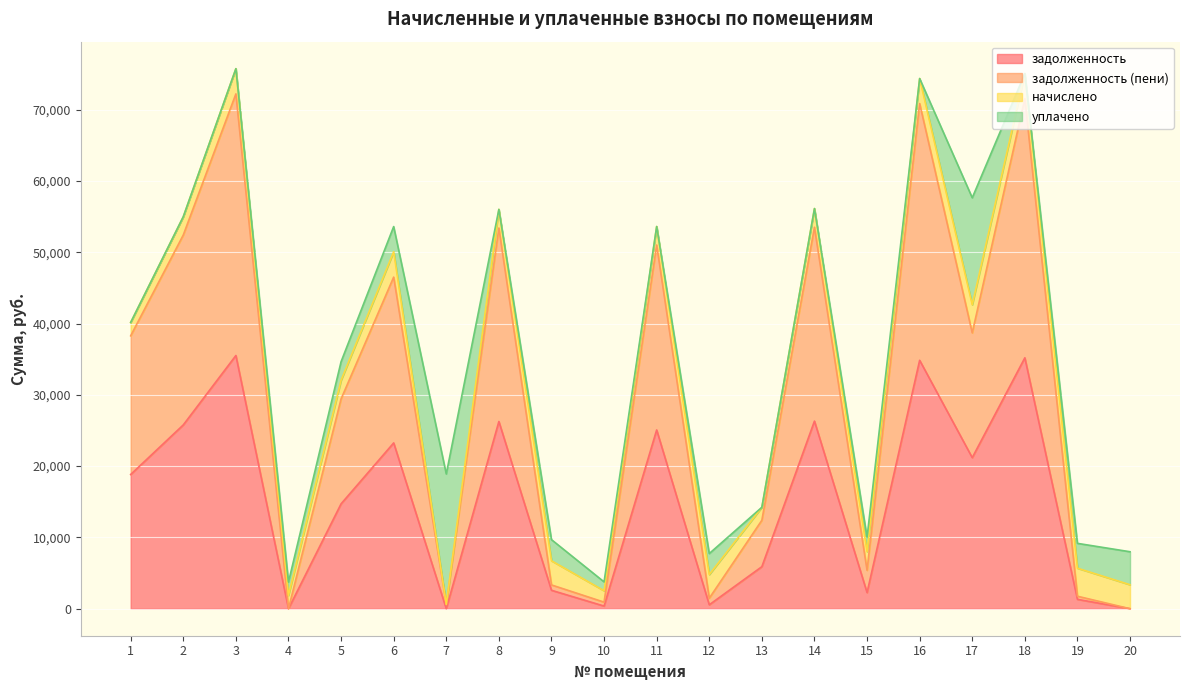

Does the chart display data point markers on the line(s)?

No